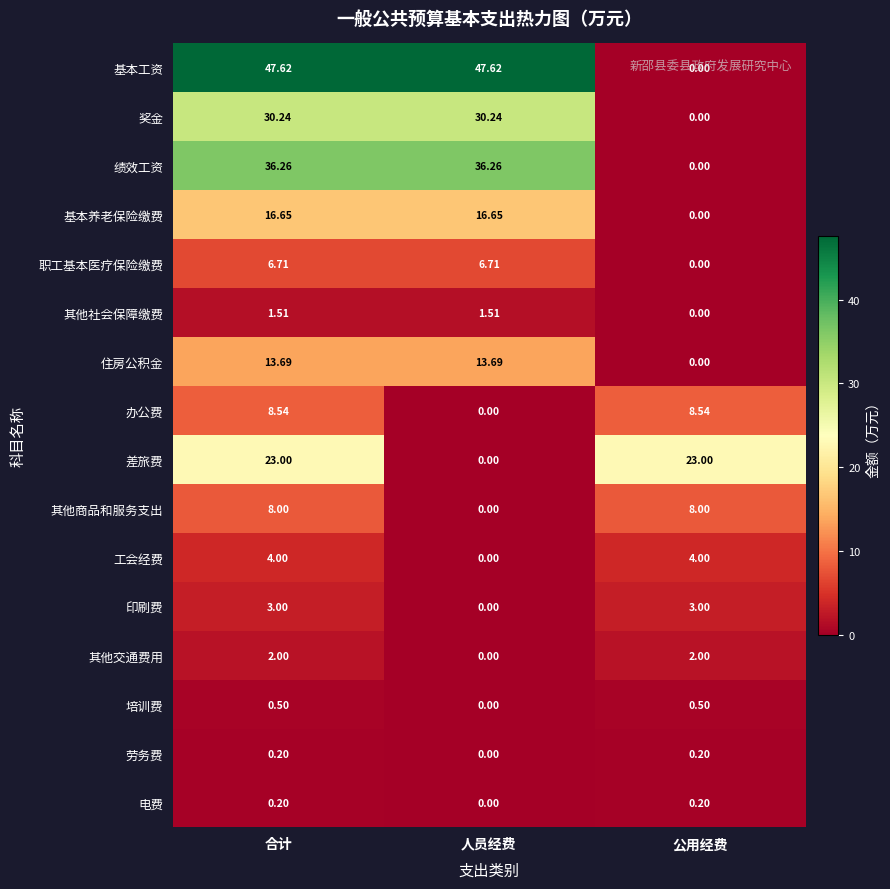

At which category is the sum across all series the highest?

合计